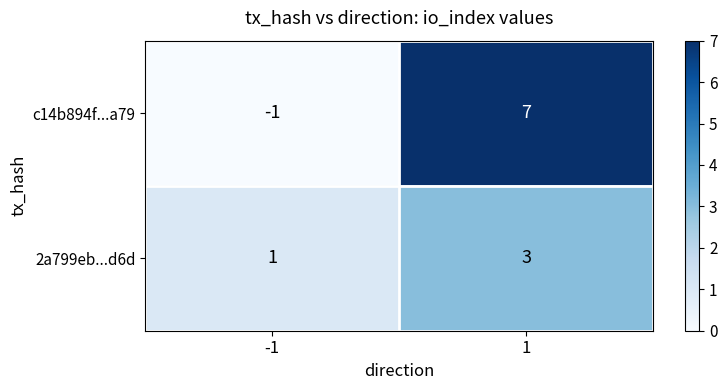

Which series has the largest total across all categories?

c14b894f...a79